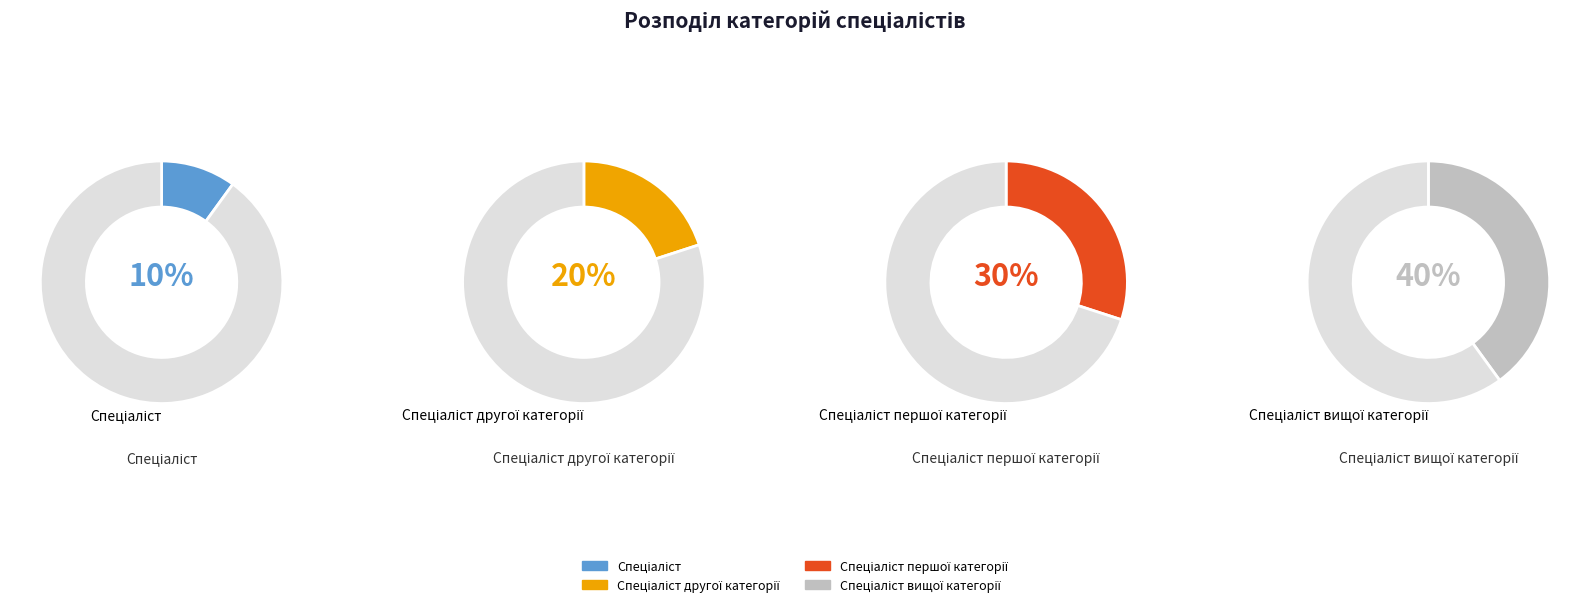

How many segments does this pie chart have?

4